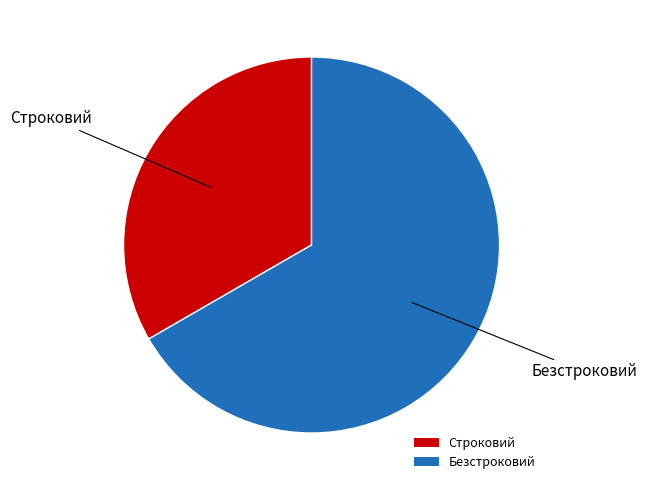

Combined, do Строковий and Безстроковий account for over 50%?

Yes